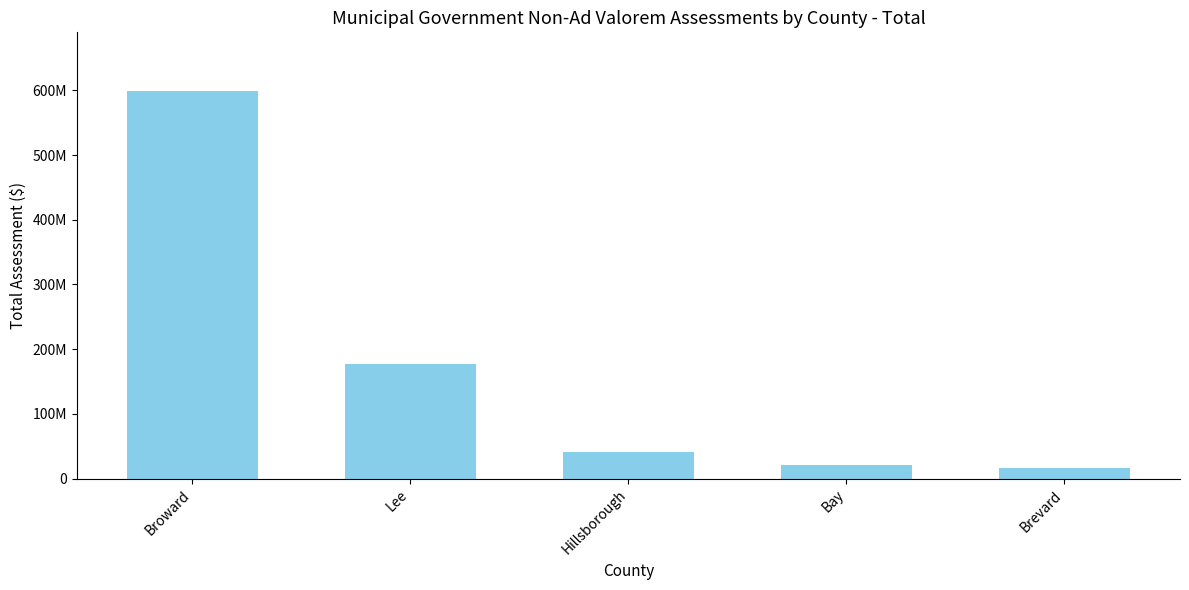

The chart shows a value of 10398942 at Brevard. True or false?

False